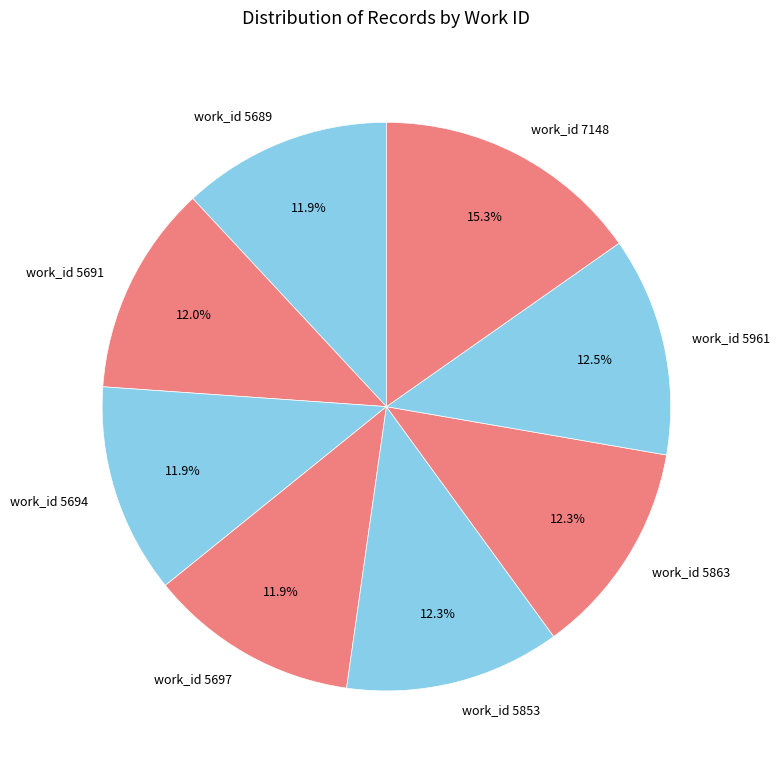

Does any single category account for the majority?

No